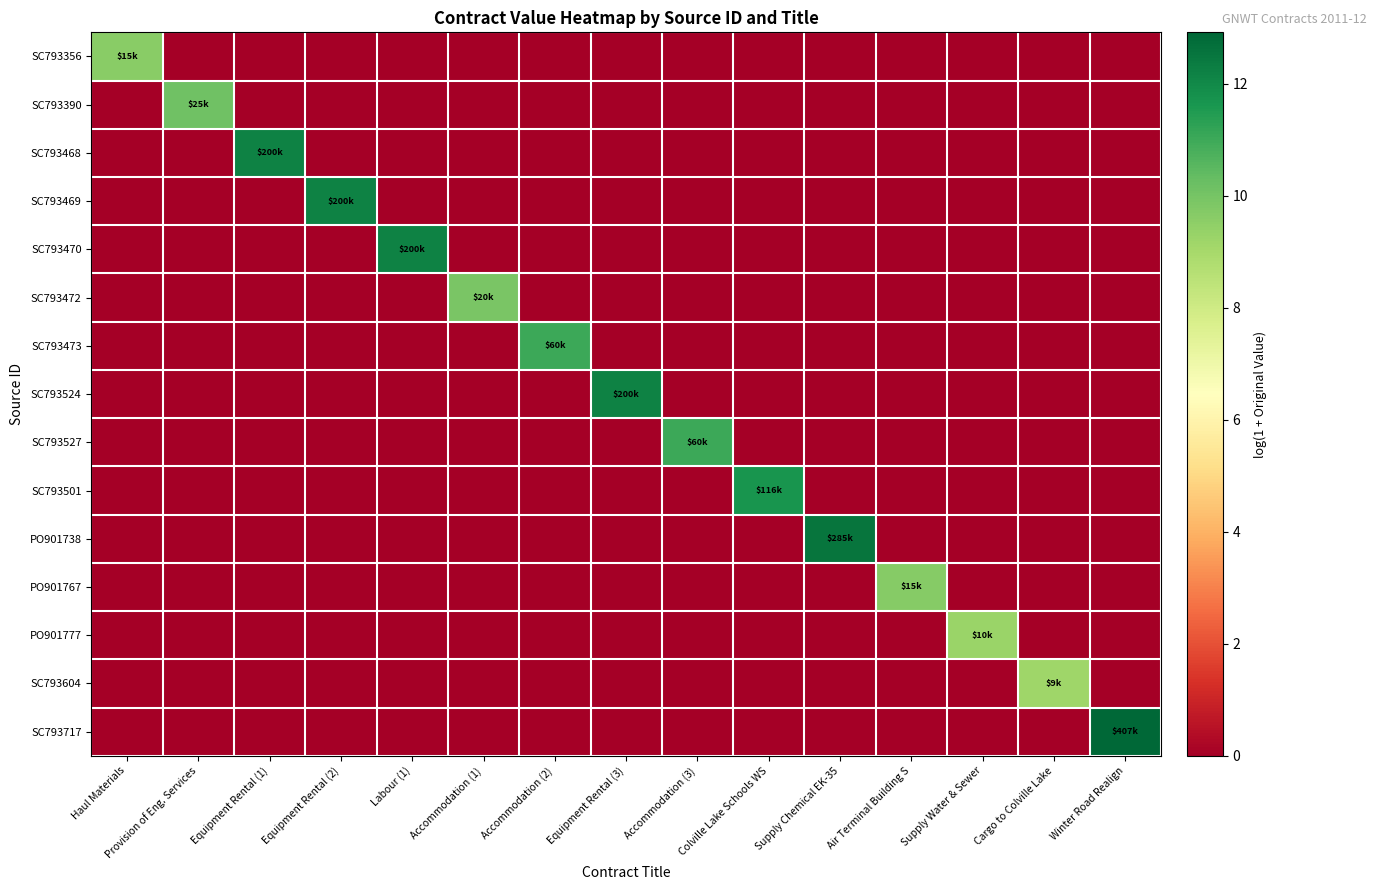

Which series has the largest range (max minus min)?

SC793717